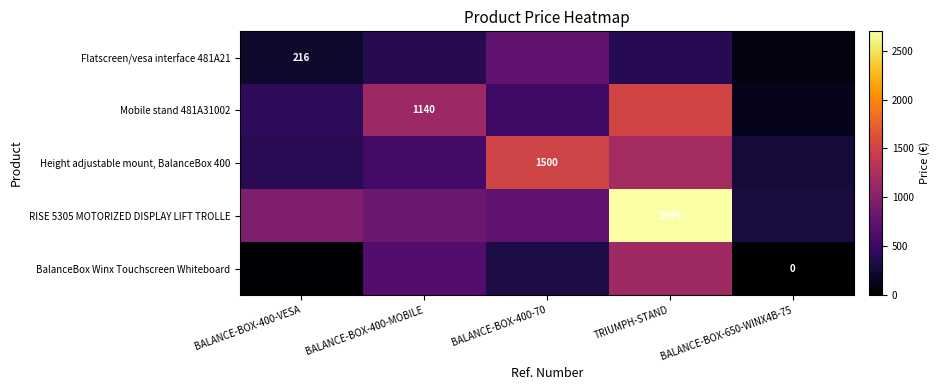

True or false: Height adjustable mount, BalanceBox 400 has a value of 1191.4 at TRIUMPH-STAND.

True